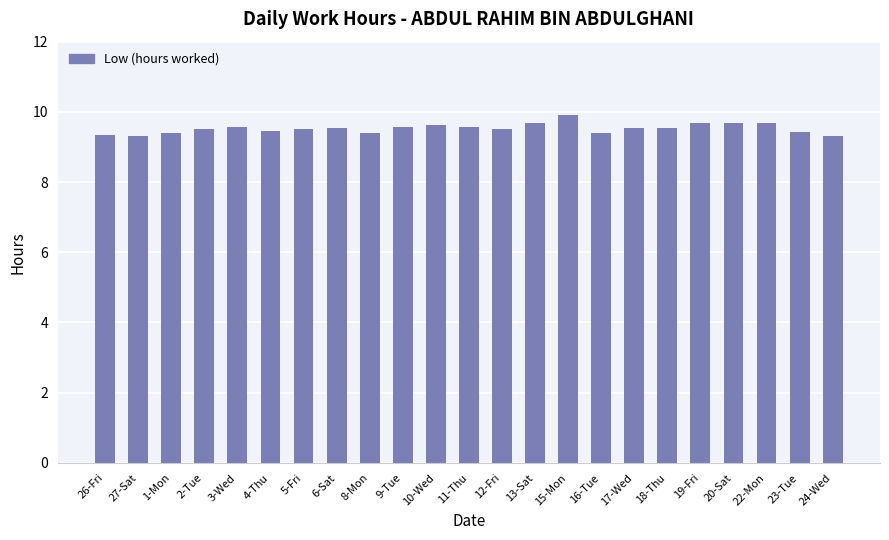

Does the chart contain any negative values?

No